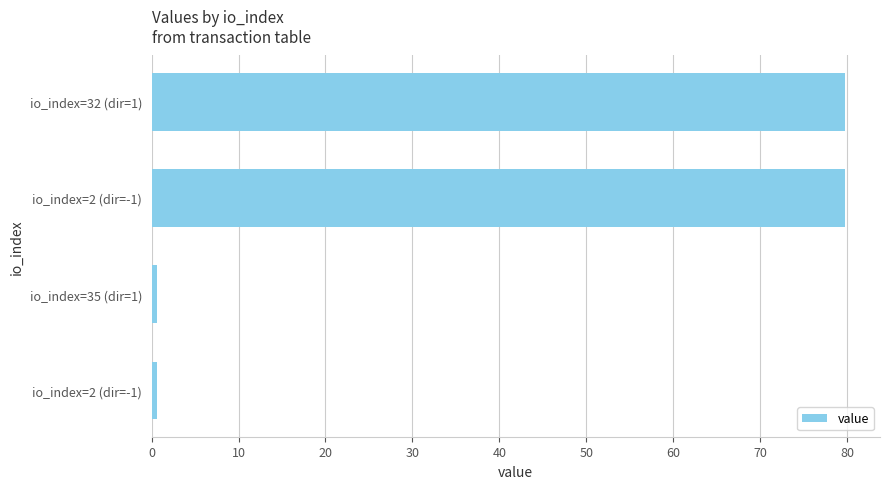

What is the maximum value shown in the chart?

79.8